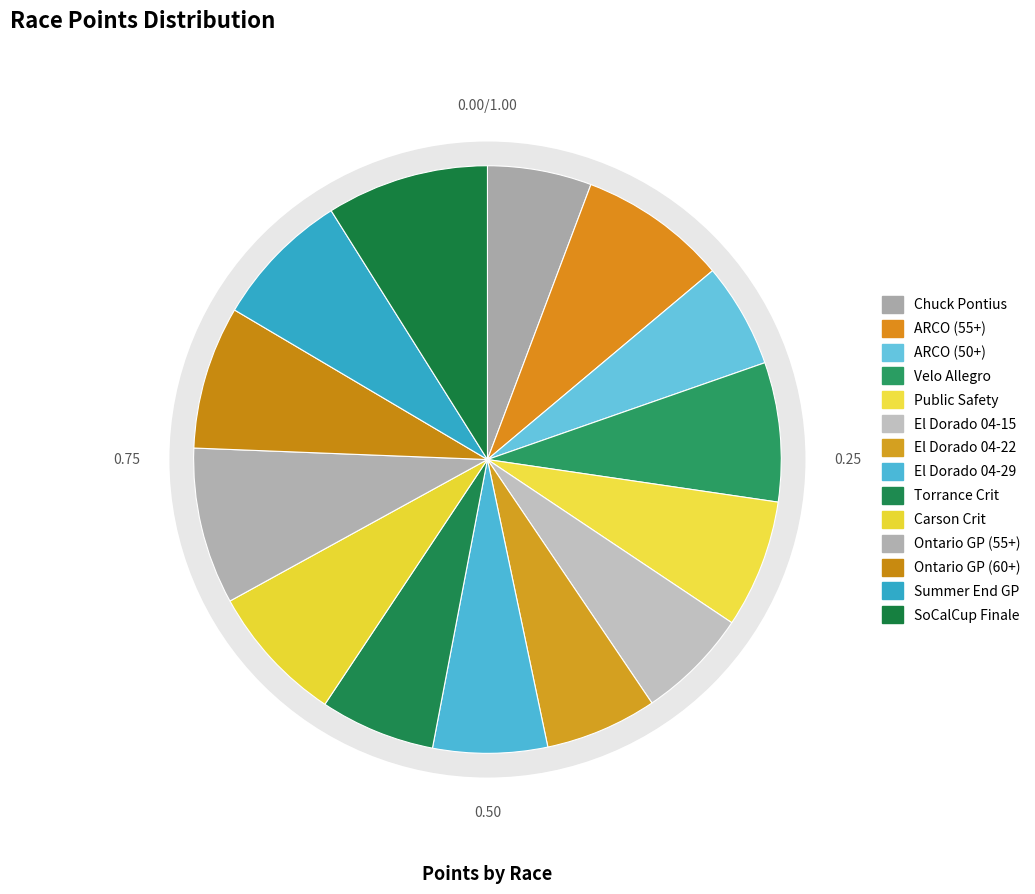

How many segments does this pie chart have?

14